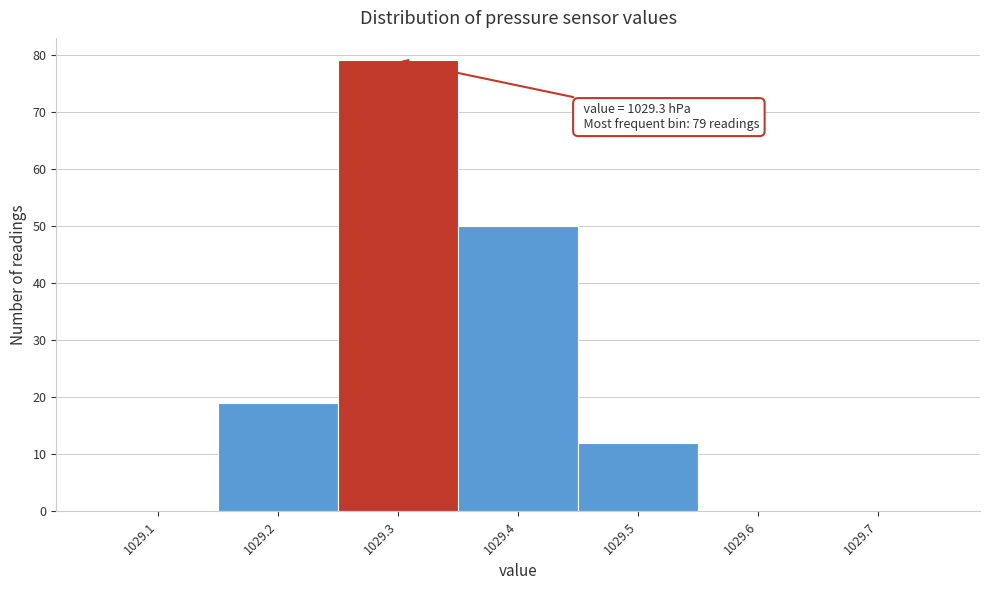

Which range on the x-axis has the tallest bar?

1029.25 to 1029.35